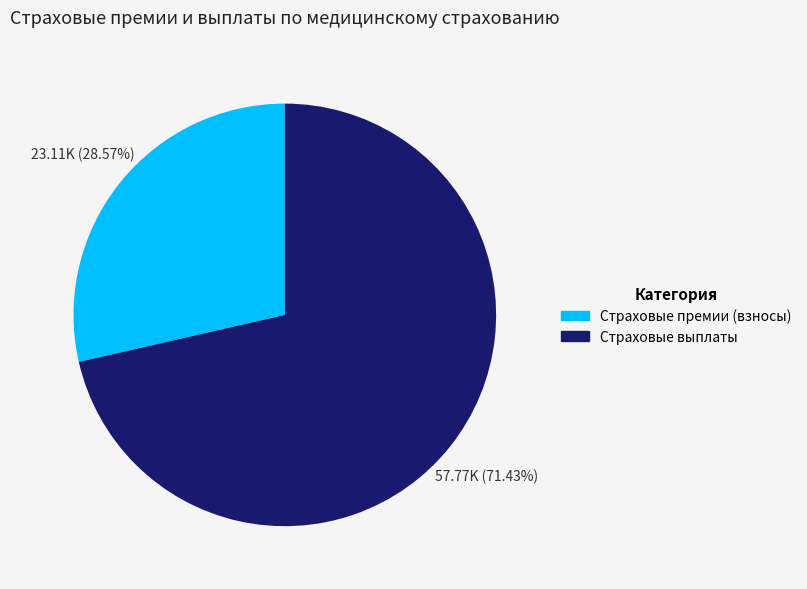

Which category has the biggest portion of the pie?

Страховые выплаты